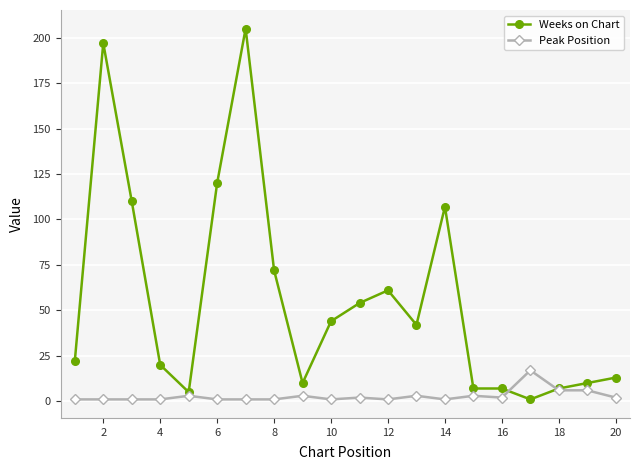

After their last crossing, which series has the higher values: Weeks on Chart or Peak Position?

Weeks on Chart